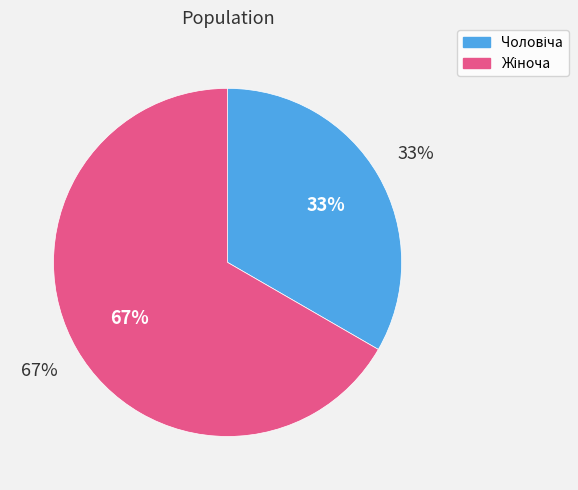

Do Жіноча and Чоловіча together represent more than half of the pie?

Yes